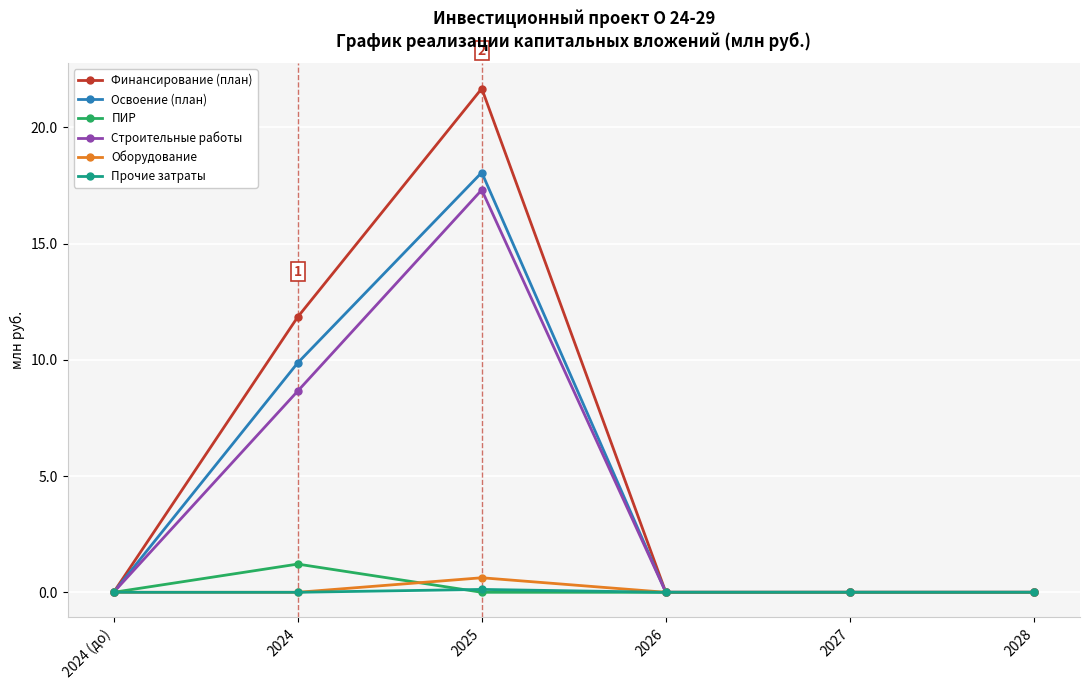

What is the sum of all Финансирование (план) values?

33.5